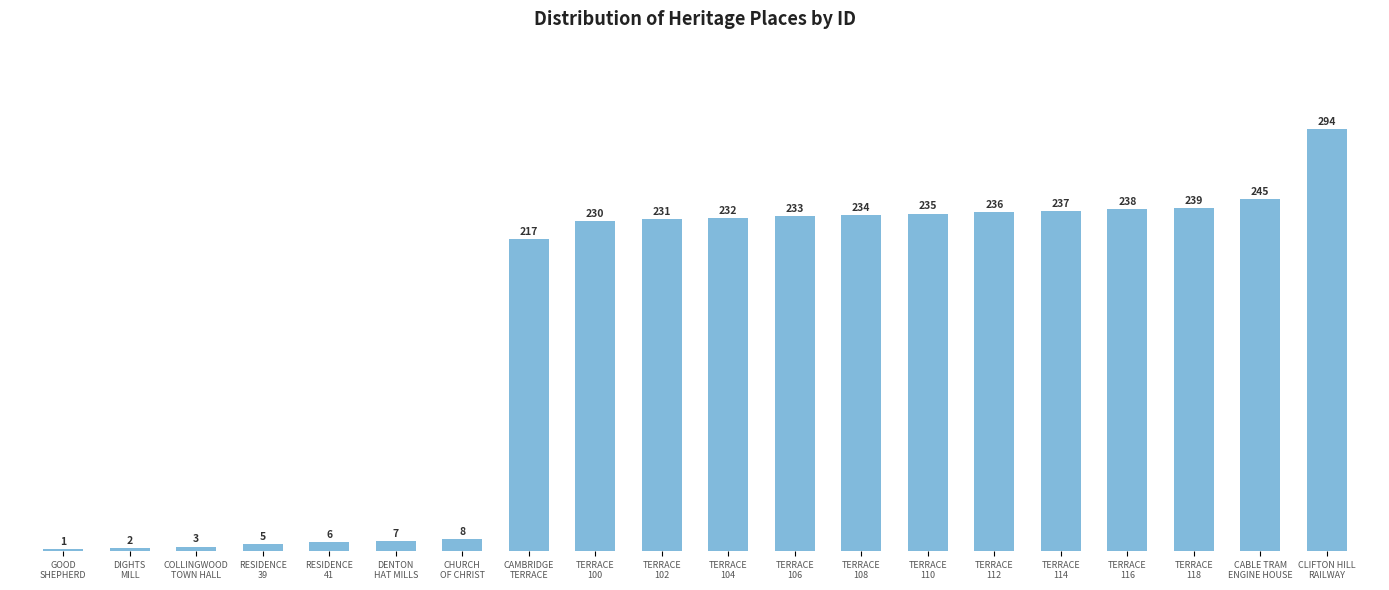

What is the sum of the values at TERRACE
118 and RESIDENCE
41?

245